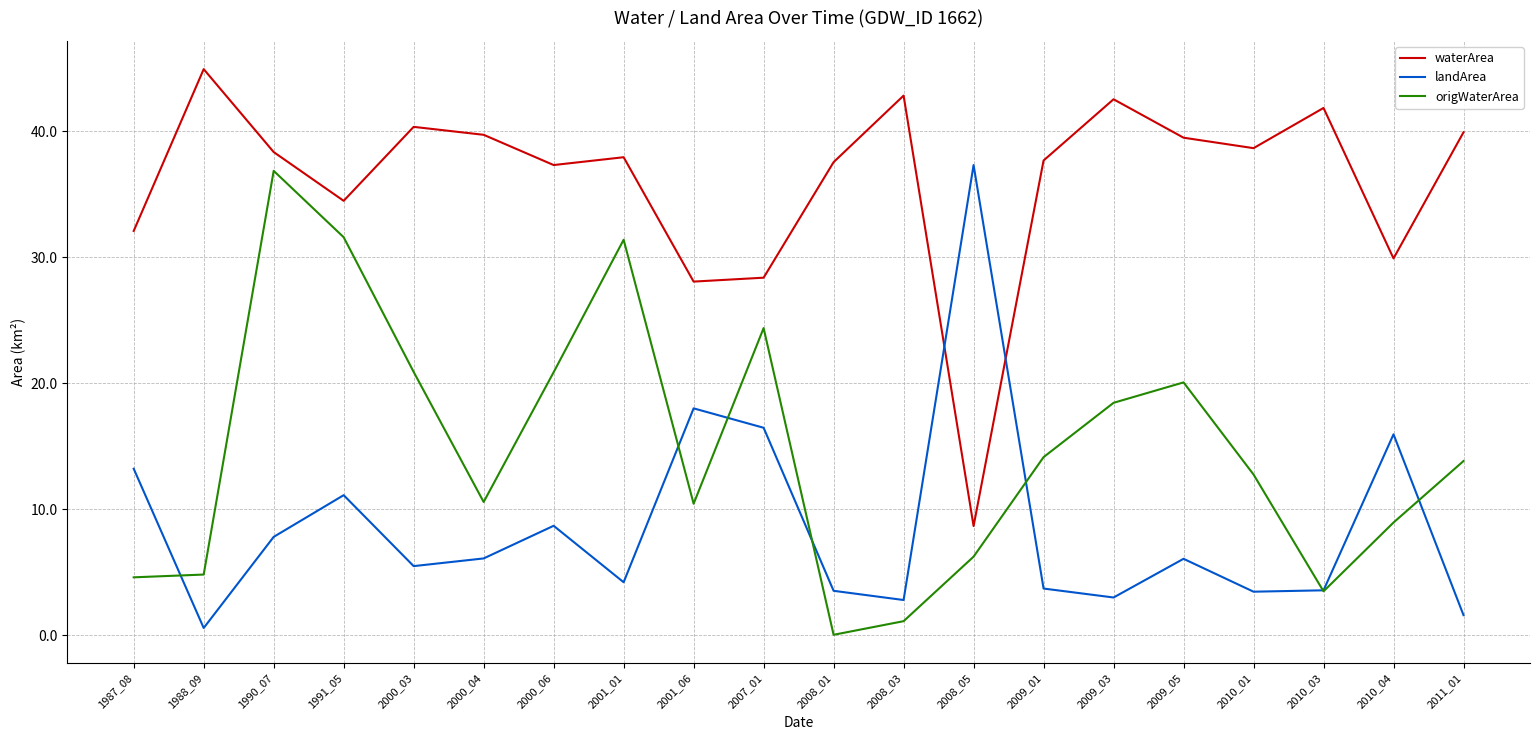

Where does the origWaterArea series first go above 13?

1990_07